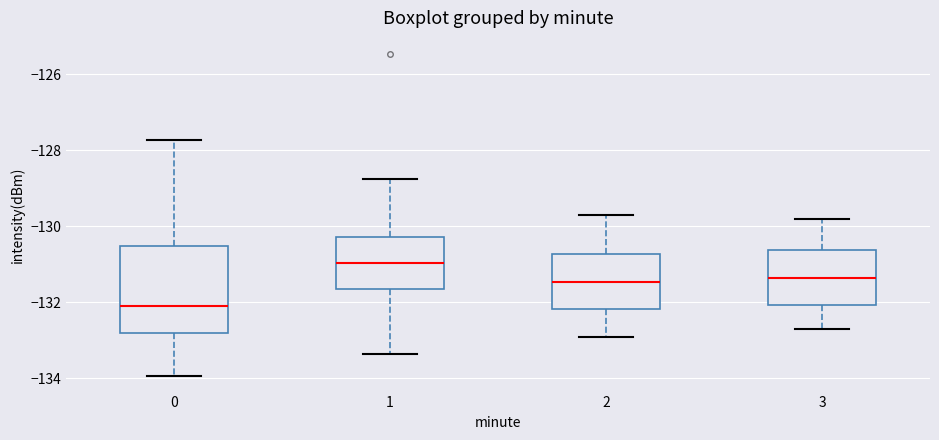

Reading left to right, transcribe this box plot: for each box, give where its median line is, the range the box spans, and where its two whiskers end, as read against the y-axis. The values are not printed on the chart, so give them approximately, as read against the axis.

0: median -132.2, box -132.8 to -130.6, whiskers -134.0 to -127.8
1: median -131.0, box -131.6 to -130.2, whiskers -133.4 to -128.8
2: median -131.4, box -132.2 to -130.8, whiskers -132.8 to -129.6
3: median -131.4, box -132.0 to -130.6, whiskers -132.6 to -129.8